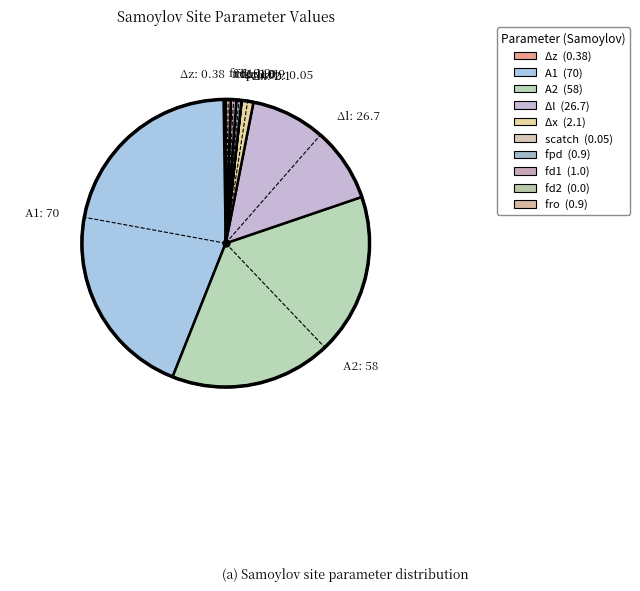

To the nearest percent, what is the difference between the largest and smallest slice percentages?

44%